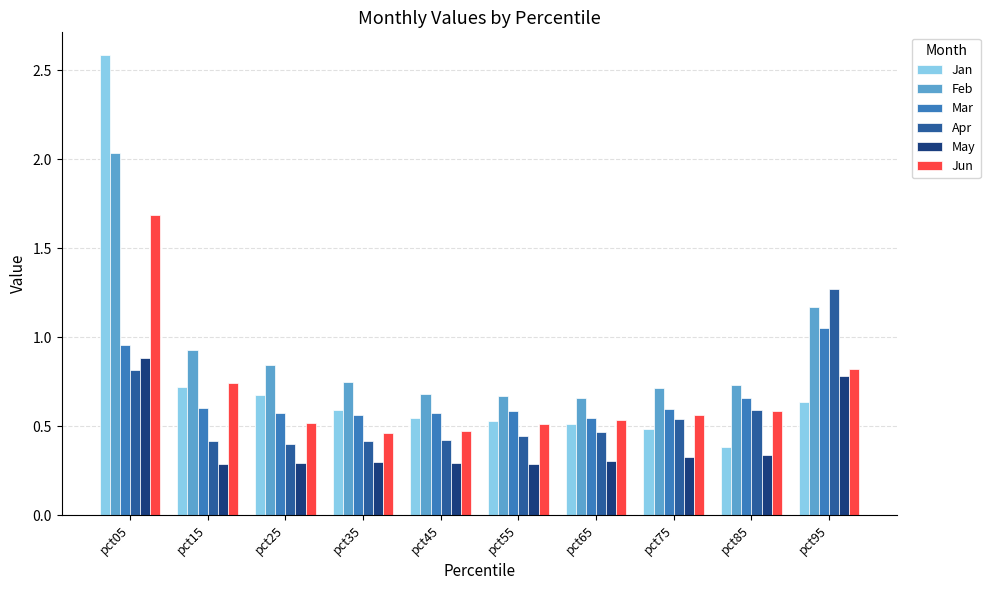

Which category has the highest value in the Feb series?

pct05